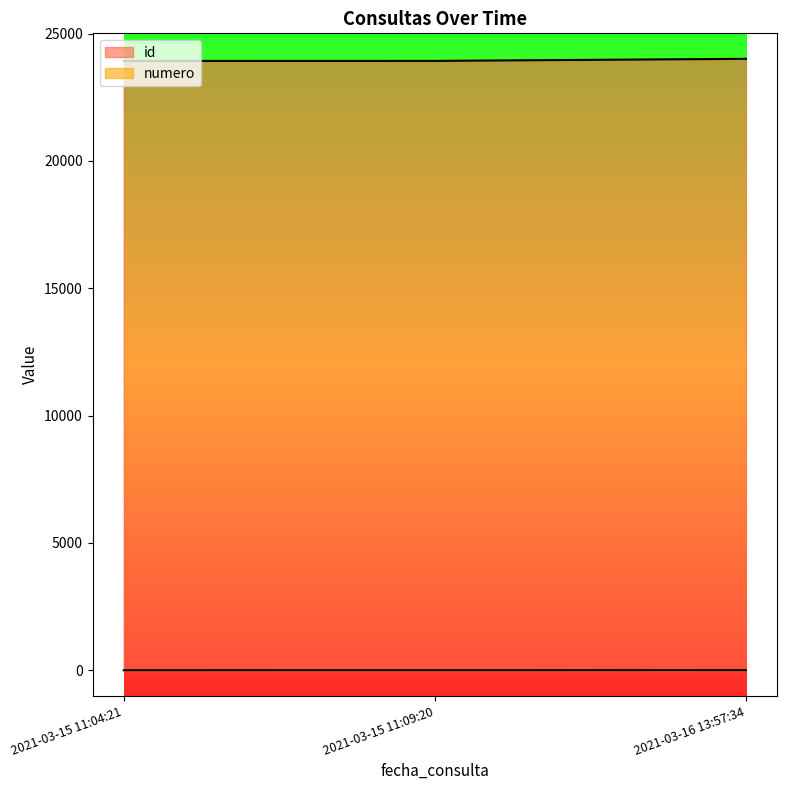

Does the chart have visible grid lines?

No